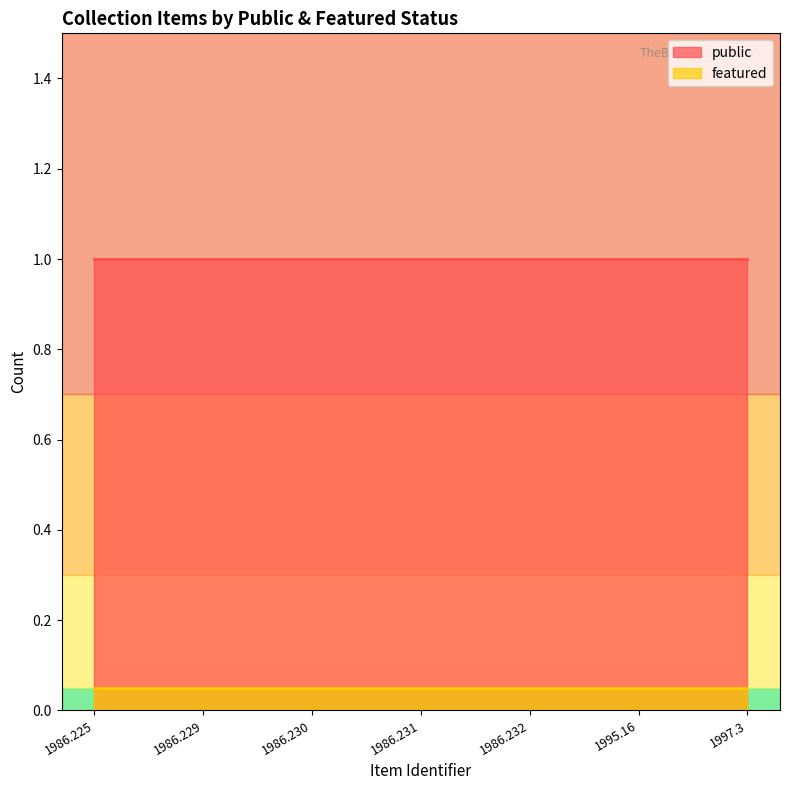

Is the value of public at 1997.3 greater than the value of featured at 1997.3?

Yes